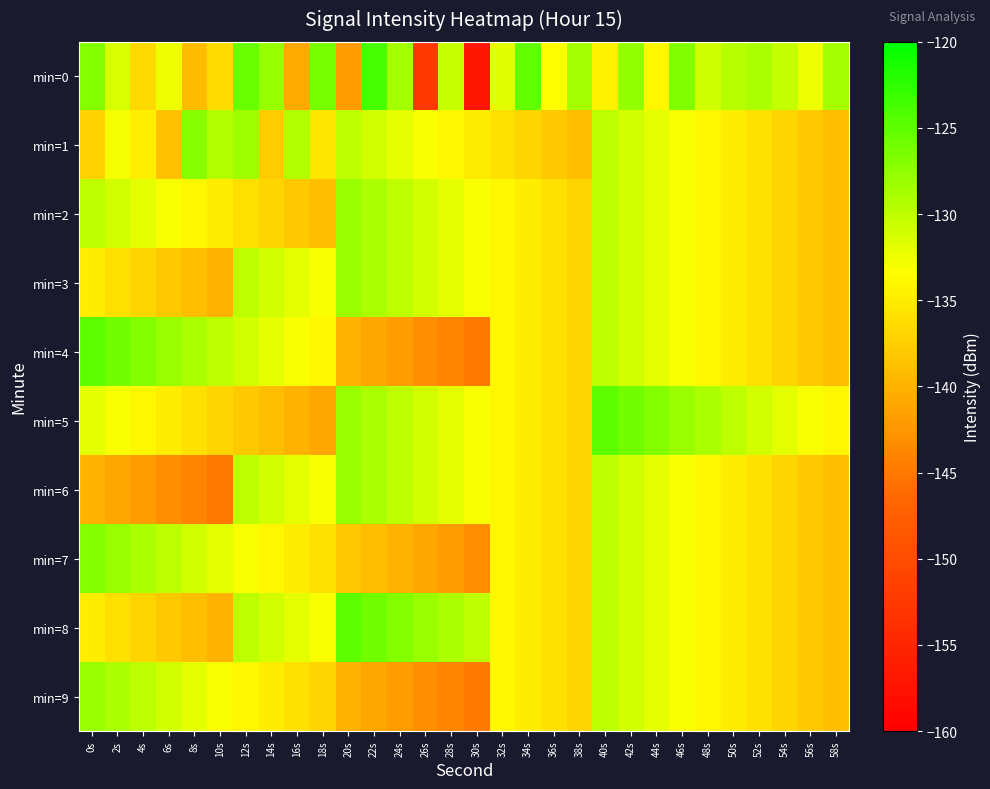

Reading left to right, transcribe all the data shown in this chart.

min=0: 0s=-127.0	2s=-131.3	4s=-136.7	6s=-132.4	8s=-139.2	10s=-136.3	12s=-125.6	14s=-127.8	16s=-140.7	18s=-126.4	20s=-141.8	22s=-123.9	24s=-128.7	26s=-152.3	28s=-130.4	30s=-157.0	32s=-131.8	34s=-125.2	36s=-133.5	38s=-128.6	40s=-134.4	42s=-127.7	44s=-134.0	46s=-126.8	48s=-130.9	50s=-129.6	52s=-128.9	54s=-130.2	56s=-132.4	58s=-128.7
min=1: 0s=-137.2	2s=-132.9	4s=-134.7	6s=-138.7	8s=-127.2	10s=-129.4	12s=-128.4	14s=-137.7	16s=-129.2	18s=-135.3	20s=-130.0	22s=-131.0	24s=-132.0	26s=-133.0	28s=-134.0	30s=-135.0	32s=-136.0	34s=-137.0	36s=-138.0	38s=-139.0	40s=-130.0	42s=-131.0	44s=-132.0	46s=-133.0	48s=-134.0	50s=-135.0	52s=-136.0	54s=-137.0	56s=-138.0	58s=-139.0
min=2: 0s=-130.0	2s=-131.0	4s=-132.0	6s=-133.0	8s=-134.0	10s=-135.0	12s=-136.0	14s=-137.0	16s=-138.0	18s=-139.0	20s=-128.0	22s=-129.0	24s=-130.0	26s=-131.0	28s=-132.0	30s=-133.0	32s=-134.0	34s=-135.0	36s=-136.0	38s=-137.0	40s=-130.0	42s=-131.0	44s=-132.0	46s=-133.0	48s=-134.0	50s=-135.0	52s=-136.0	54s=-137.0	56s=-138.0	58s=-139.0
min=3: 0s=-135.0	2s=-136.0	4s=-137.0	6s=-138.0	8s=-139.0	10s=-140.0	12s=-130.0	14s=-131.0	16s=-132.0	18s=-133.0	20s=-128.0	22s=-129.0	24s=-130.0	26s=-131.0	28s=-132.0	30s=-133.0	32s=-134.0	34s=-135.0	36s=-136.0	38s=-137.0	40s=-130.0	42s=-131.0	44s=-132.0	46s=-133.0	48s=-134.0	50s=-135.0	52s=-136.0	54s=-137.0	56s=-138.0	58s=-139.0
min=4: 0s=-125.0	2s=-126.0	4s=-127.0	6s=-128.0	8s=-129.0	10s=-130.0	12s=-131.0	14s=-132.0	16s=-133.0	18s=-134.0	20s=-140.0	22s=-141.0	24s=-142.0	26s=-143.0	28s=-144.0	30s=-145.0	32s=-134.0	34s=-135.0	36s=-136.0	38s=-137.0	40s=-130.0	42s=-131.0	44s=-132.0	46s=-133.0	48s=-134.0	50s=-135.0	52s=-136.0	54s=-137.0	56s=-138.0	58s=-139.0
min=5: 0s=-132.0	2s=-133.0	4s=-134.0	6s=-135.0	8s=-136.0	10s=-137.0	12s=-138.0	14s=-139.0	16s=-140.0	18s=-141.0	20s=-128.0	22s=-129.0	24s=-130.0	26s=-131.0	28s=-132.0	30s=-133.0	32s=-134.0	34s=-135.0	36s=-136.0	38s=-137.0	40s=-125.0	42s=-126.0	44s=-127.0	46s=-128.0	48s=-129.0	50s=-130.0	52s=-131.0	54s=-132.0	56s=-133.0	58s=-134.0
min=6: 0s=-140.0	2s=-141.0	4s=-142.0	6s=-143.0	8s=-144.0	10s=-145.0	12s=-130.0	14s=-131.0	16s=-132.0	18s=-133.0	20s=-128.0	22s=-129.0	24s=-130.0	26s=-131.0	28s=-132.0	30s=-133.0	32s=-134.0	34s=-135.0	36s=-136.0	38s=-137.0	40s=-130.0	42s=-131.0	44s=-132.0	46s=-133.0	48s=-134.0	50s=-135.0	52s=-136.0	54s=-137.0	56s=-138.0	58s=-139.0
min=7: 0s=-127.0	2s=-128.0	4s=-129.0	6s=-130.0	8s=-131.0	10s=-132.0	12s=-133.0	14s=-134.0	16s=-135.0	18s=-136.0	20s=-138.0	22s=-139.0	24s=-140.0	26s=-141.0	28s=-142.0	30s=-143.0	32s=-134.0	34s=-135.0	36s=-136.0	38s=-137.0	40s=-130.0	42s=-131.0	44s=-132.0	46s=-133.0	48s=-134.0	50s=-135.0	52s=-136.0	54s=-137.0	56s=-138.0	58s=-139.0
min=8: 0s=-135.0	2s=-136.0	4s=-137.0	6s=-138.0	8s=-139.0	10s=-140.0	12s=-130.0	14s=-131.0	16s=-132.0	18s=-133.0	20s=-125.0	22s=-126.0	24s=-127.0	26s=-128.0	28s=-129.0	30s=-130.0	32s=-134.0	34s=-135.0	36s=-136.0	38s=-137.0	40s=-130.0	42s=-131.0	44s=-132.0	46s=-133.0	48s=-134.0	50s=-135.0	52s=-136.0	54s=-137.0	56s=-138.0	58s=-139.0
min=9: 0s=-128.0	2s=-129.0	4s=-130.0	6s=-131.0	8s=-132.0	10s=-133.0	12s=-134.0	14s=-135.0	16s=-136.0	18s=-137.0	20s=-140.0	22s=-141.0	24s=-142.0	26s=-143.0	28s=-144.0	30s=-145.0	32s=-134.0	34s=-135.0	36s=-136.0	38s=-137.0	40s=-130.0	42s=-131.0	44s=-132.0	46s=-133.0	48s=-134.0	50s=-135.0	52s=-136.0	54s=-137.0	56s=-138.0	58s=-139.0